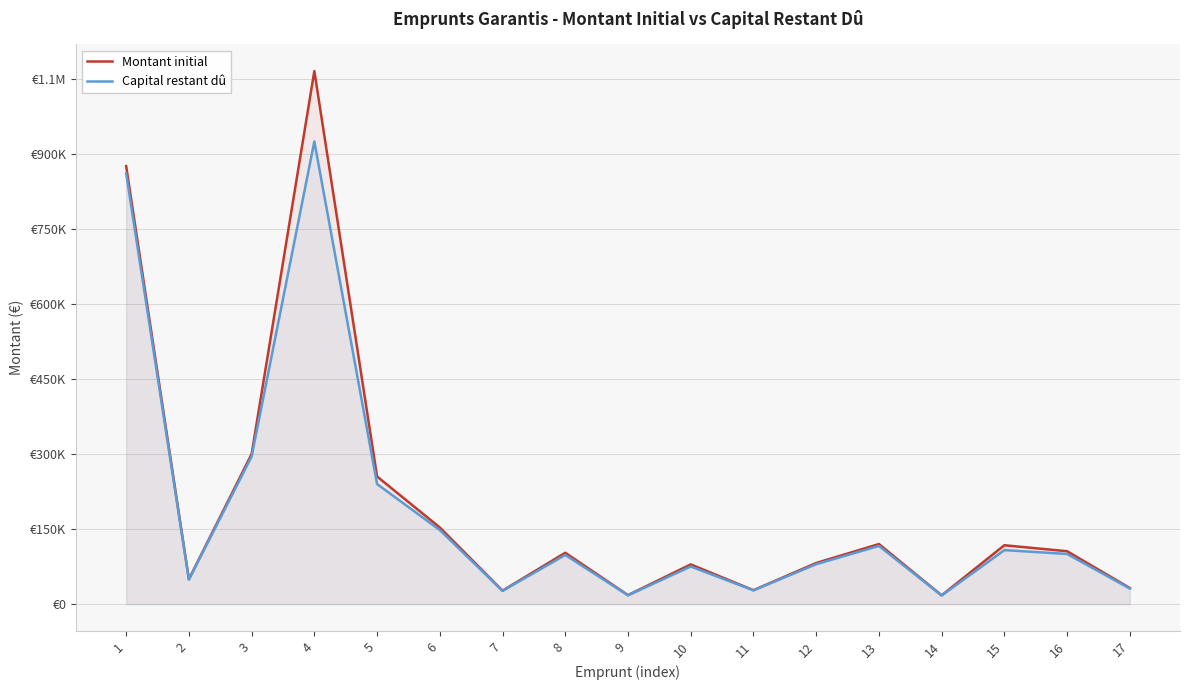

Reading left to right, extract all data points from this chart.

Montant initial: 1=875000.0	2=50000.0	3=300000.0	4=1064780.7	5=255085.7	6=153316.5	7=27120.0	8=102779.0	9=18180.5	10=79527.5	11=28025.0	12=82325.0	13=120166.5	14=17771.5	15=117767.0	16=105883.0	17=32386.0
Capital restant dû: 1=860416.7	2=49166.7	3=295000.0	4=924247.2	5=240003.5	6=148171.8	7=26613.3	8=98389.6	9=17681.5	10=75330.8	11=27650.7	12=79947.0	13=116420.7	14=17482.5	15=108051.9	16=100445.6	17=31266.0